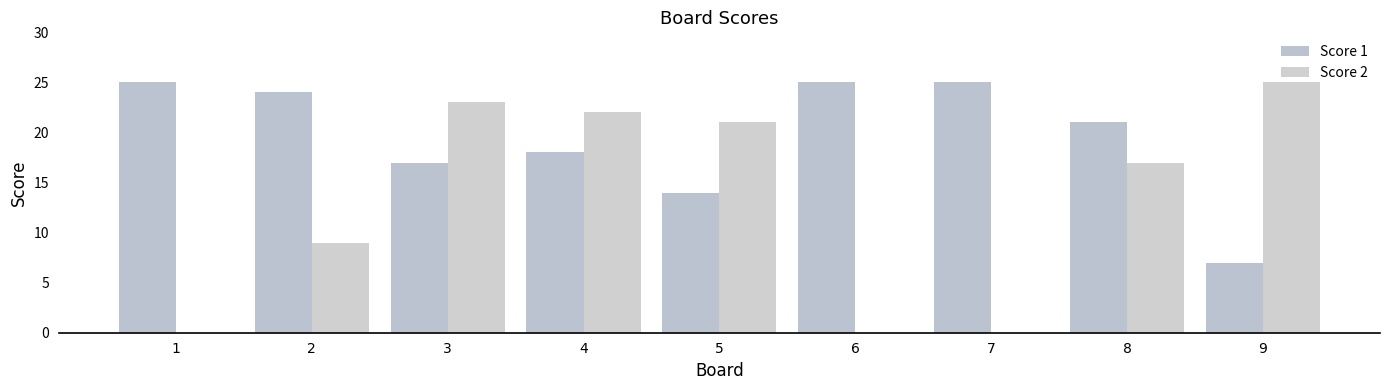

Which series has the widest spread of values?

Score 2